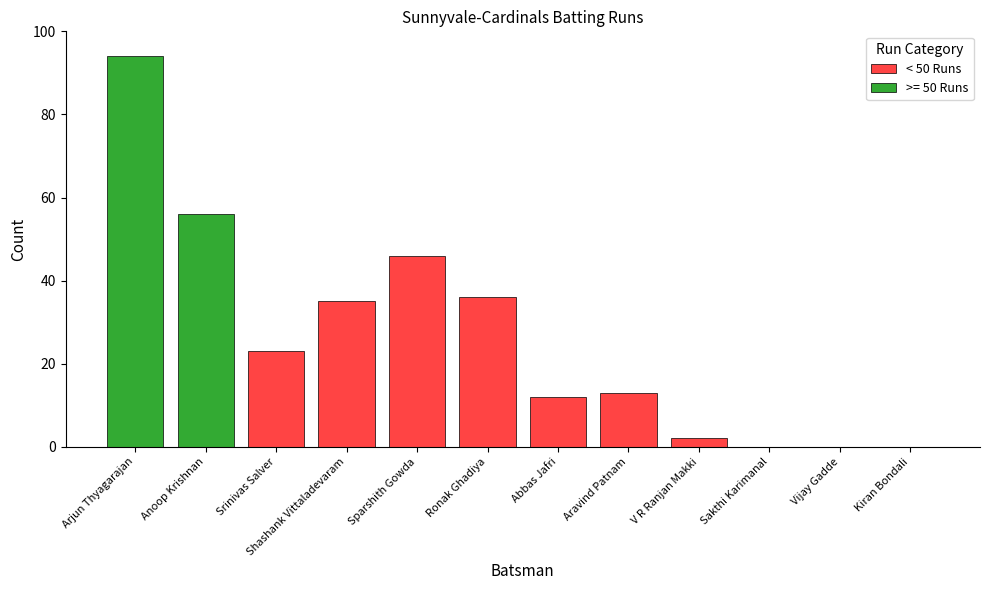

The value of < 50 Runs at Kiran Bondali is 0. True or false?

True